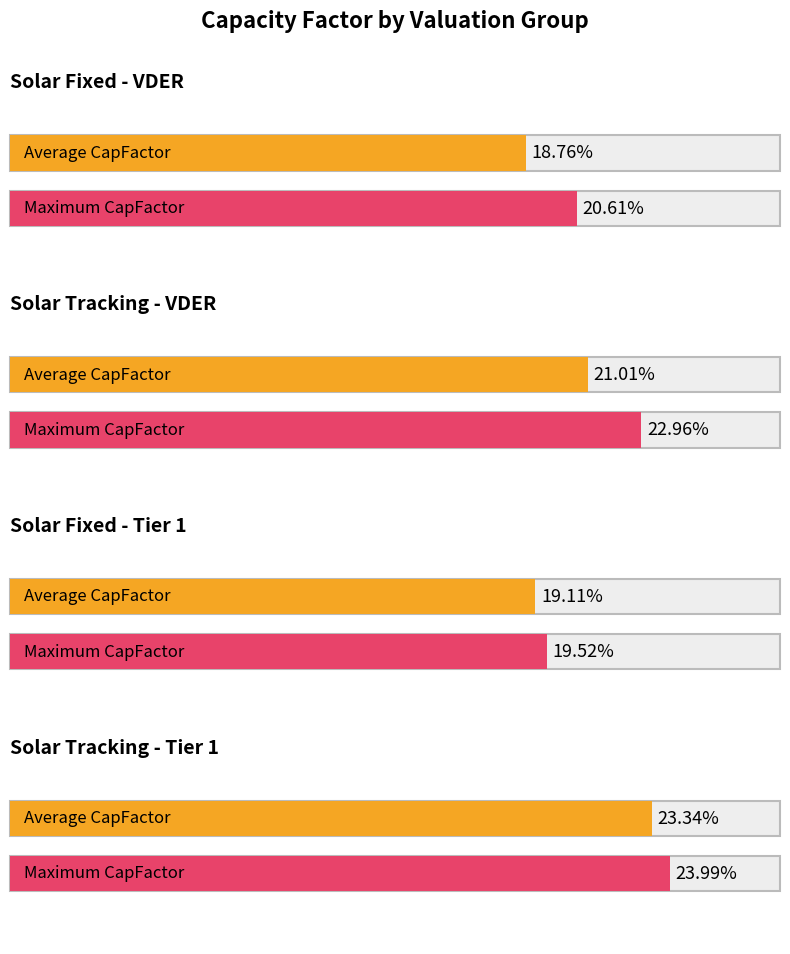

Which series changed the most between Solar Fixed - VDER and Solar Tracking - VDER?

Maximum CapFactor